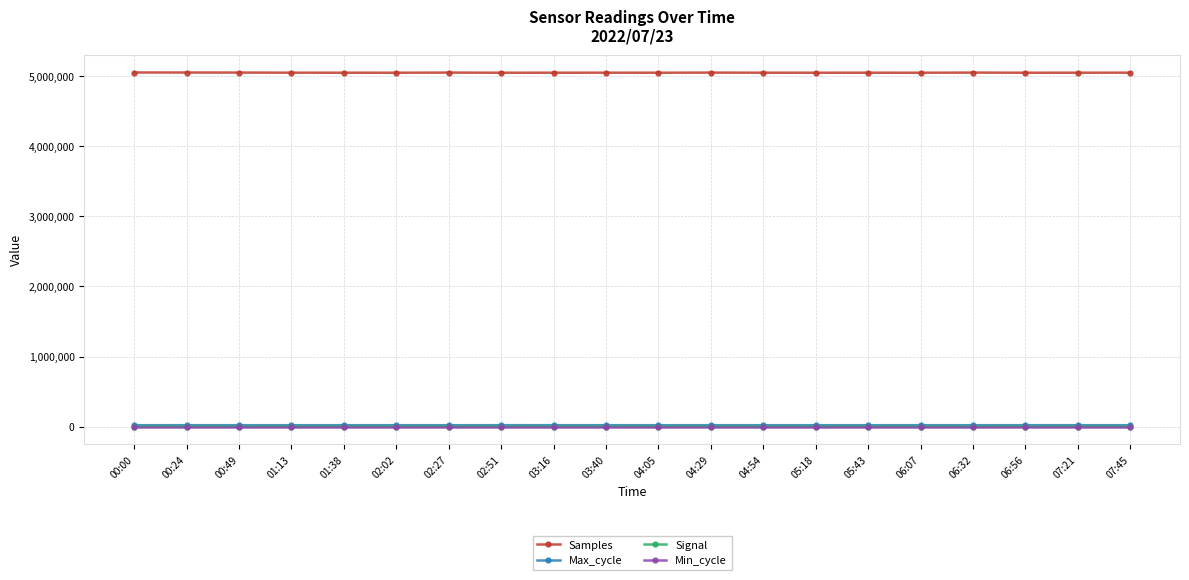

Which series has the largest total across all categories?

Samples